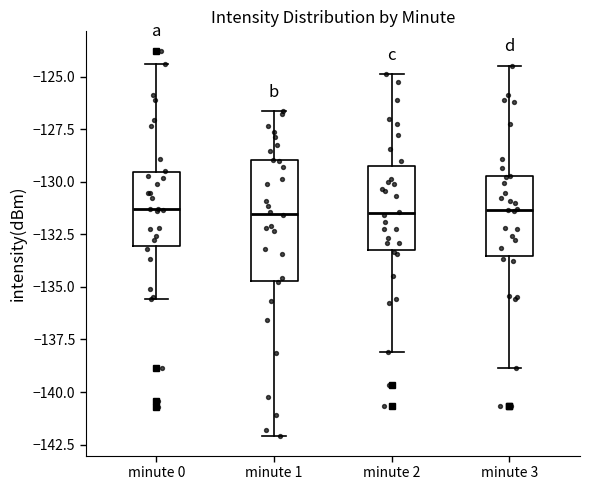

Reading left to right, transcribe this box plot: for each box, give where its median line is, the range the box spans, and where its two whiskers end, as read against the y-axis. The values are not printed on the chart, so give them approximately, as read against the axis.

minute 0: median -131.5, box -133.0 to -129.5, whiskers -135.5 to -124.5
minute 1: median -131.5, box -134.5 to -129.0, whiskers -142.0 to -126.5
minute 2: median -131.5, box -133.0 to -129.0, whiskers -138.0 to -125.0
minute 3: median -131.5, box -133.5 to -129.5, whiskers -139.0 to -124.5